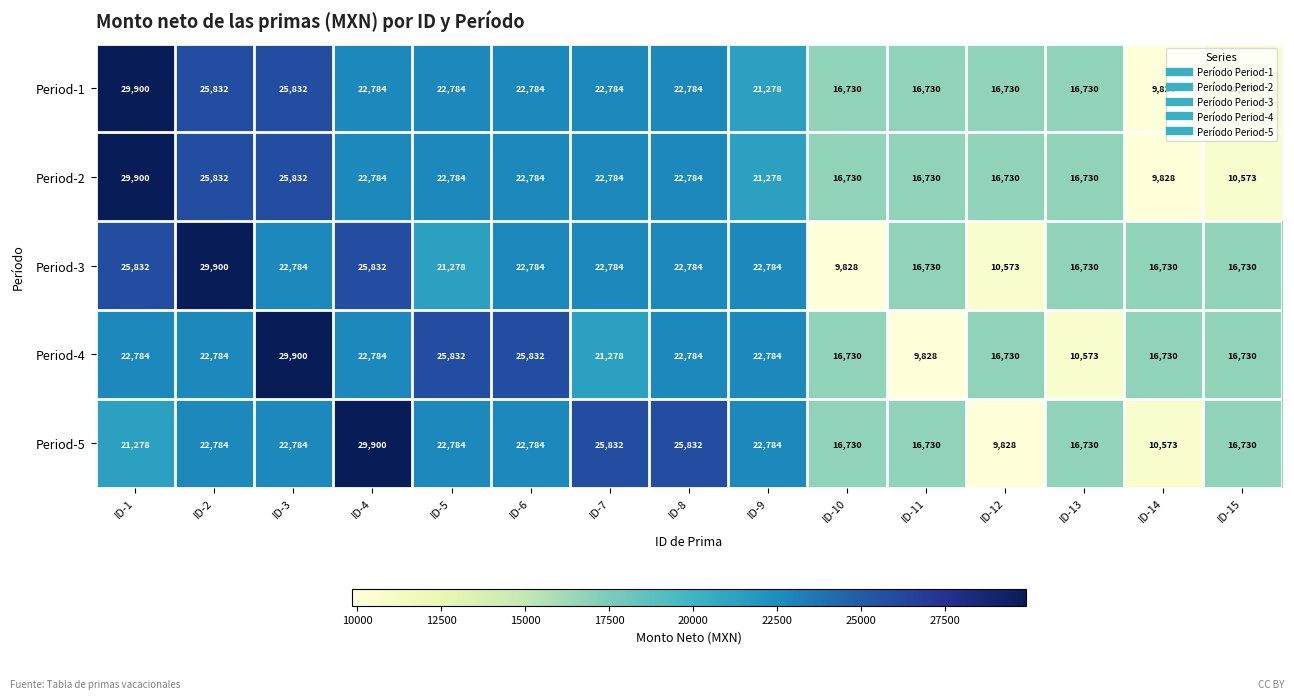

Between ID-2 and ID-11, which series saw the biggest shift?

Period-3